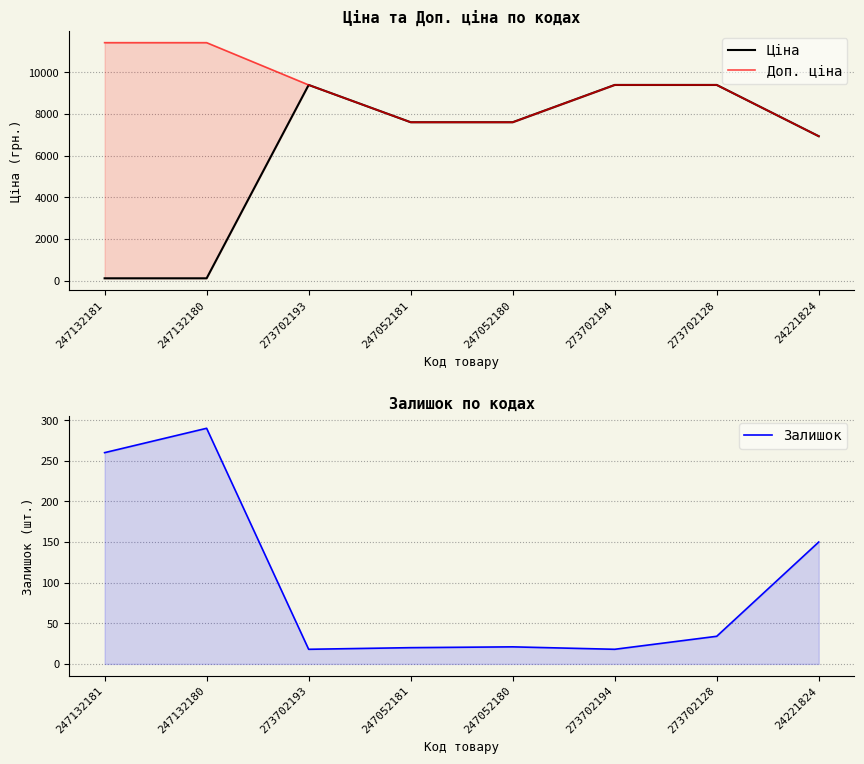

What is the value of the Залишок point at the 2nd from the left?

290.0